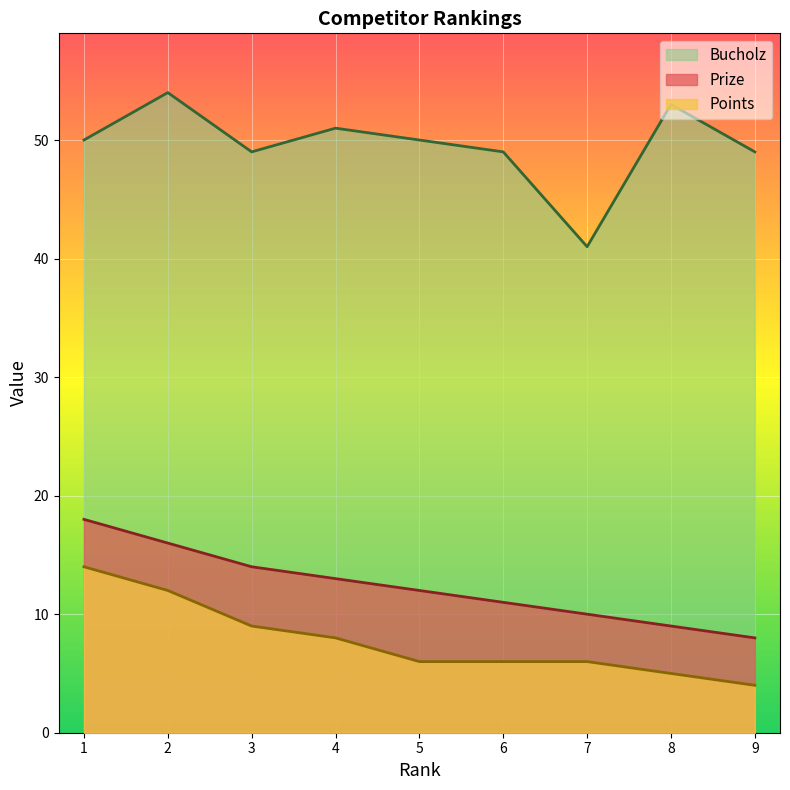

Is it true that Prize equals 11 at 6?

True